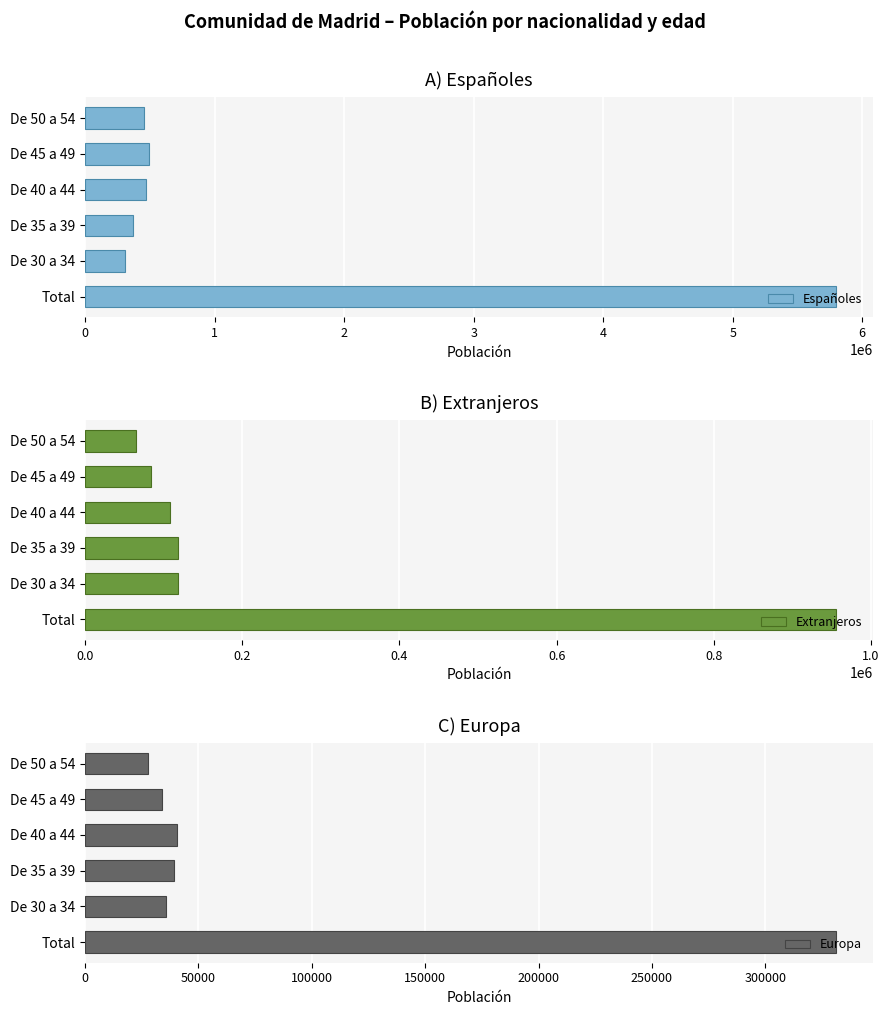

The value of Españoles at Total is 5796129. True or false?

True